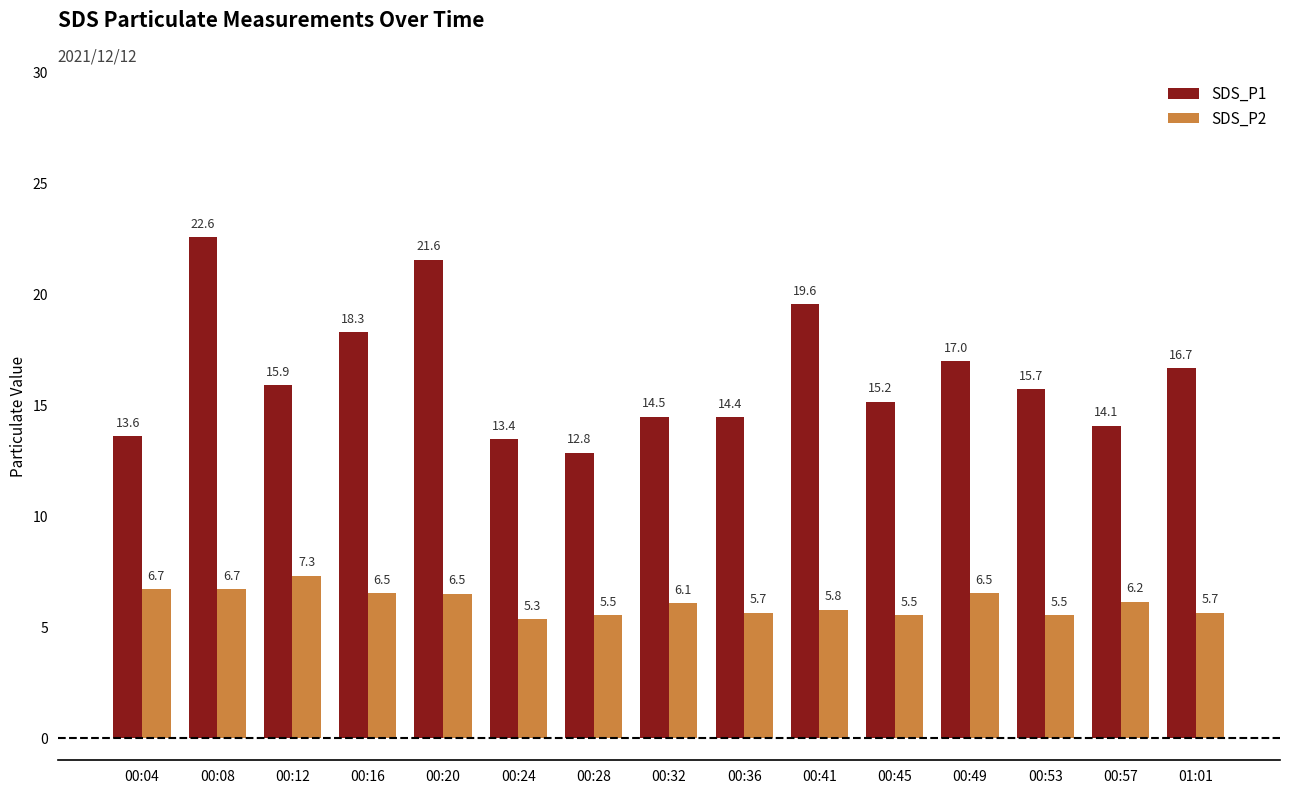

Which series has the largest range (max minus min)?

SDS_P1